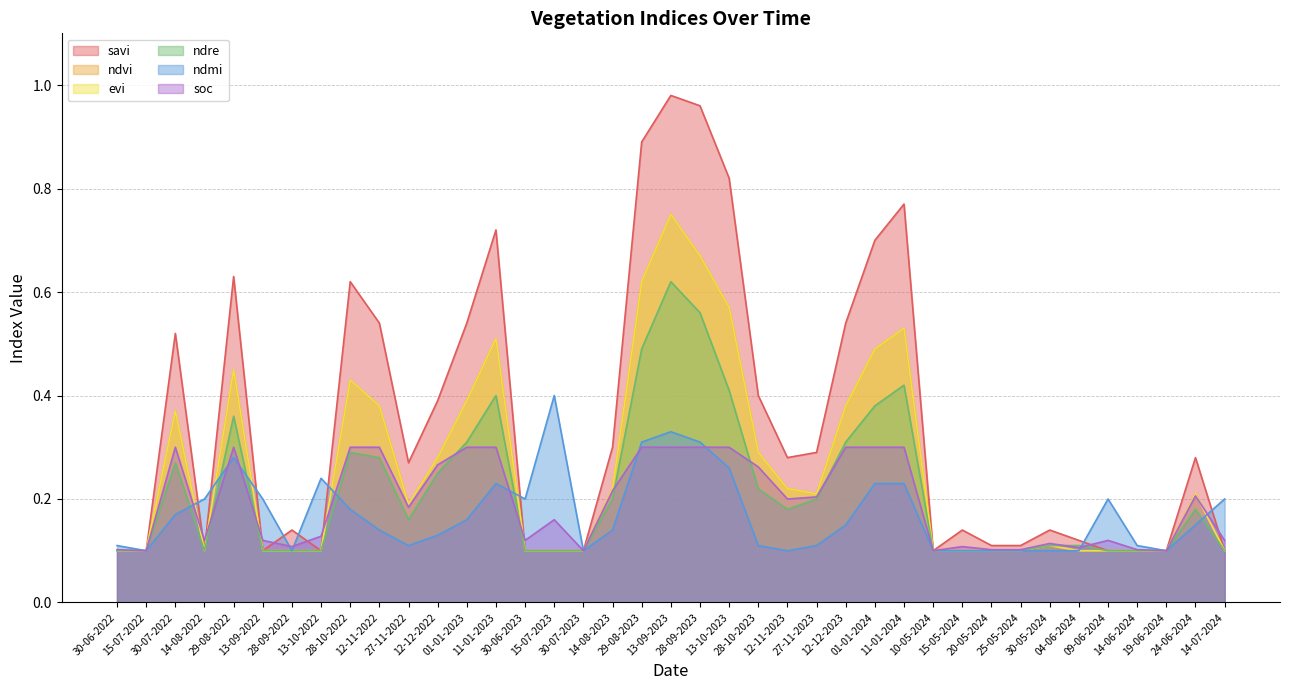

Where is the first local minimum for ndvi?

14-08-2022